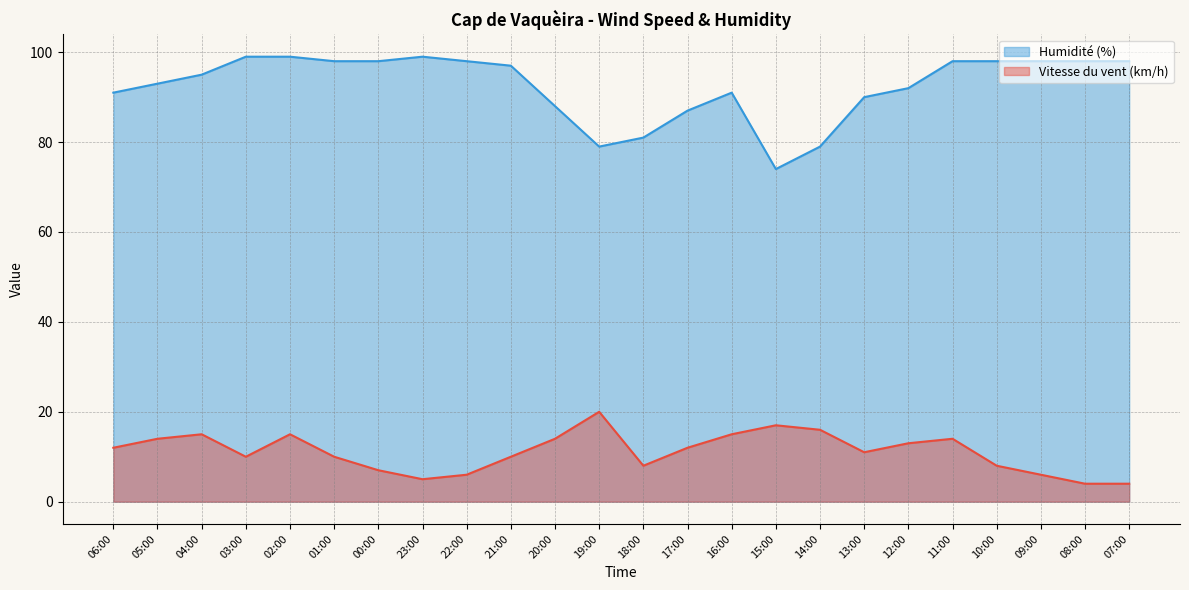

What is the total value across all series at 05:00?

107